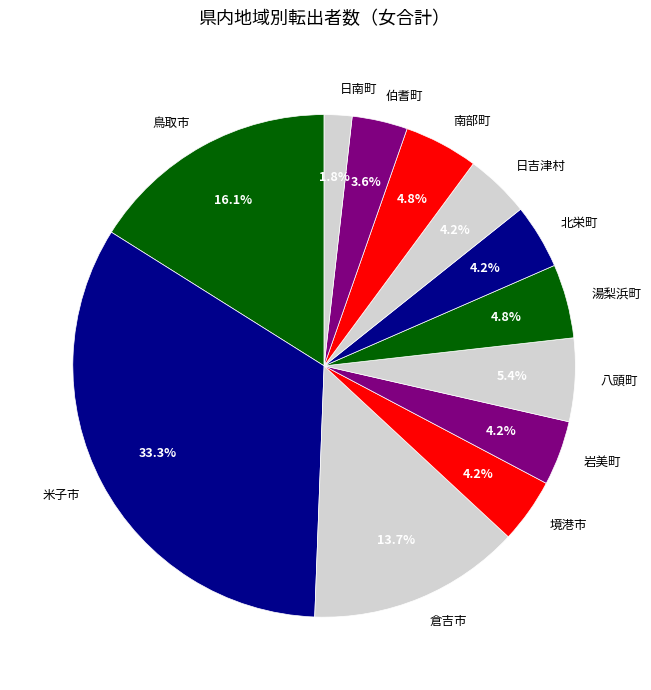

What is the largest slice in the pie chart?

米子市